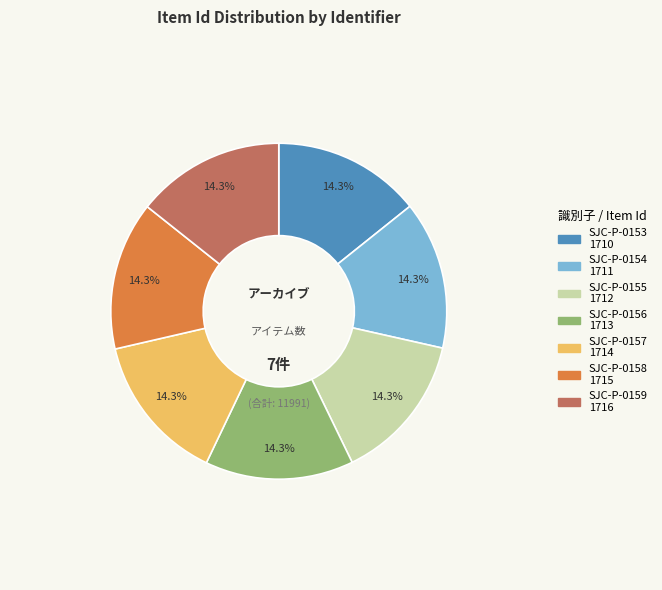

Does SJC-P-0156 account for over 50% of the chart?

No